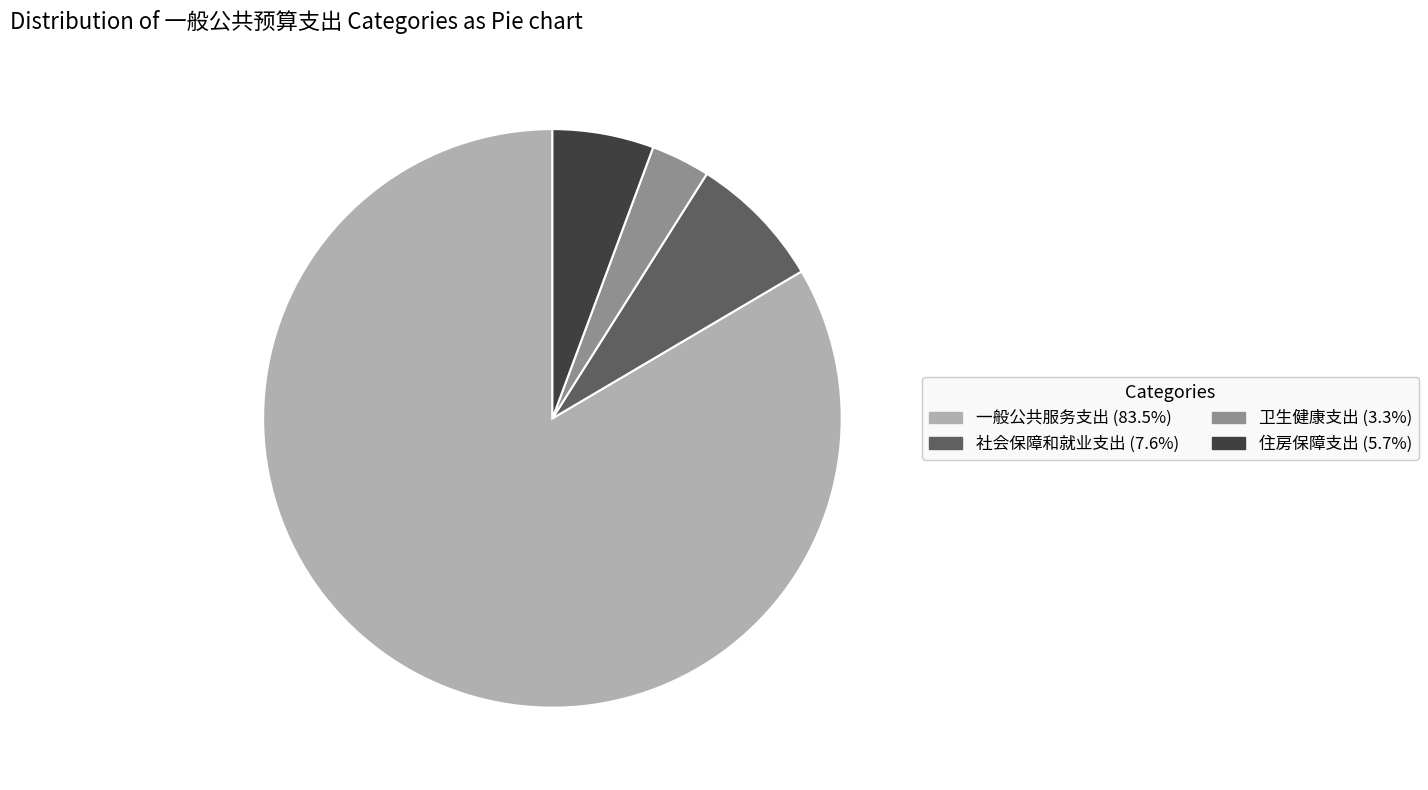

Approximately how many times larger is the value at 卫生健康支出 compared to 住房保障支出?

0.6